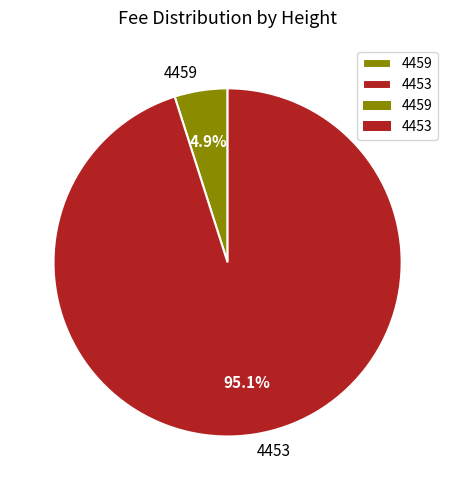

What portion of the pie excludes 4459?

95.1%